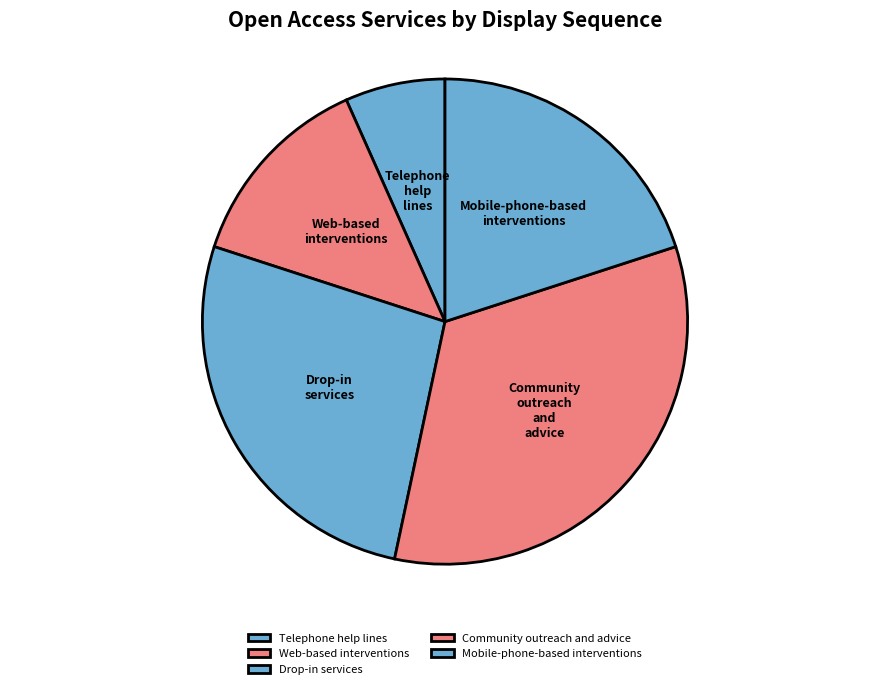

Is there a majority slice in this chart?

No